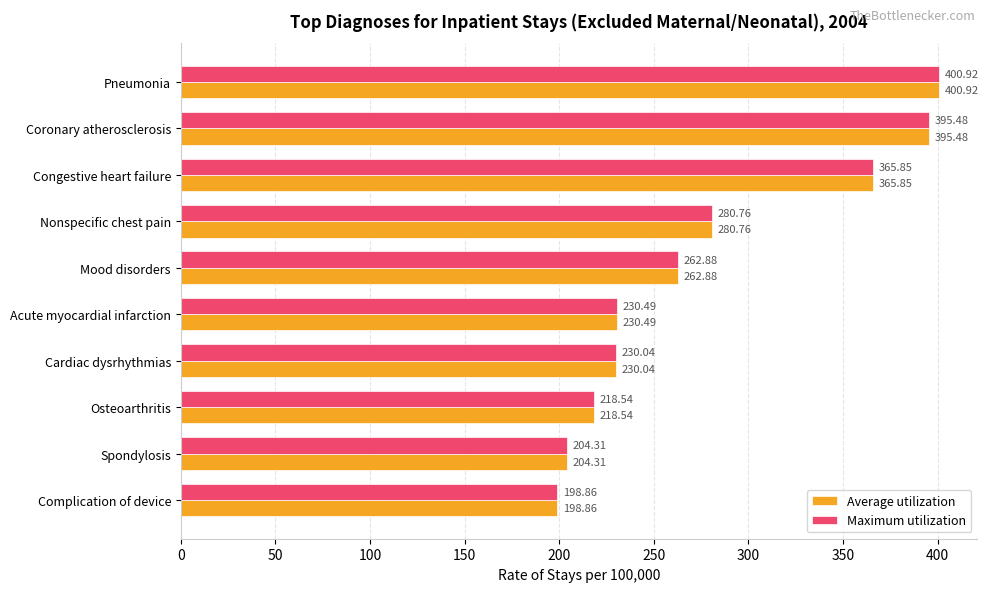

Rank the categories by Average utilization value from highest to lowest.

Pneumonia, Coronary atherosclerosis, Congestive heart failure, Nonspecific chest pain, Mood disorders, Acute myocardial infarction, Cardiac dysrhythmias, Osteoarthritis, Spondylosis, Complication of device